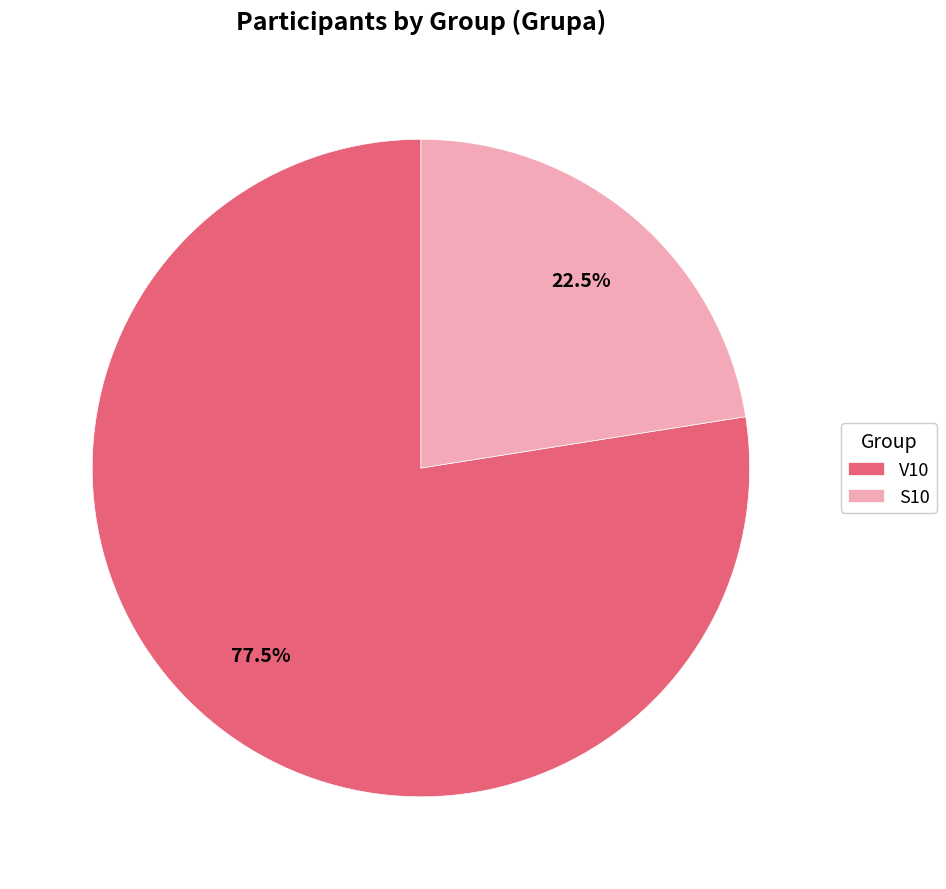

Is V10 the majority of the pie?

Yes